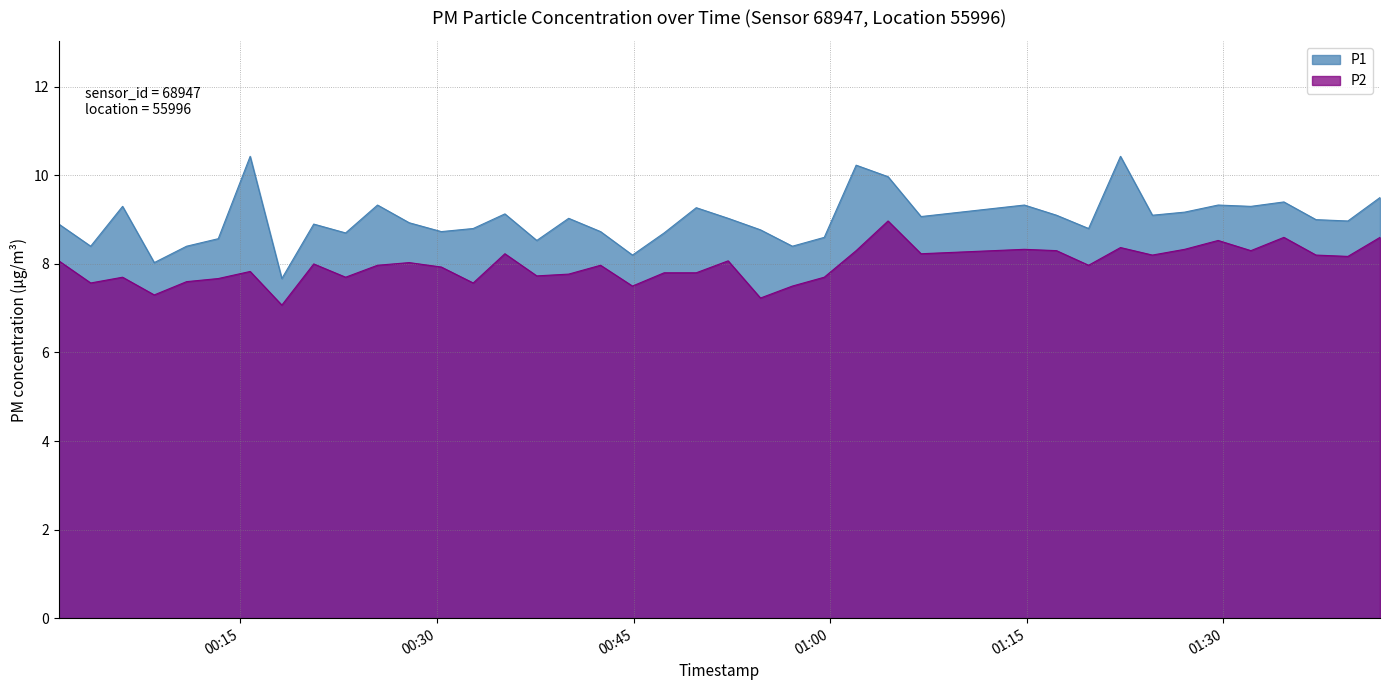

True or false: P1 and P2 intersect in this chart.

False